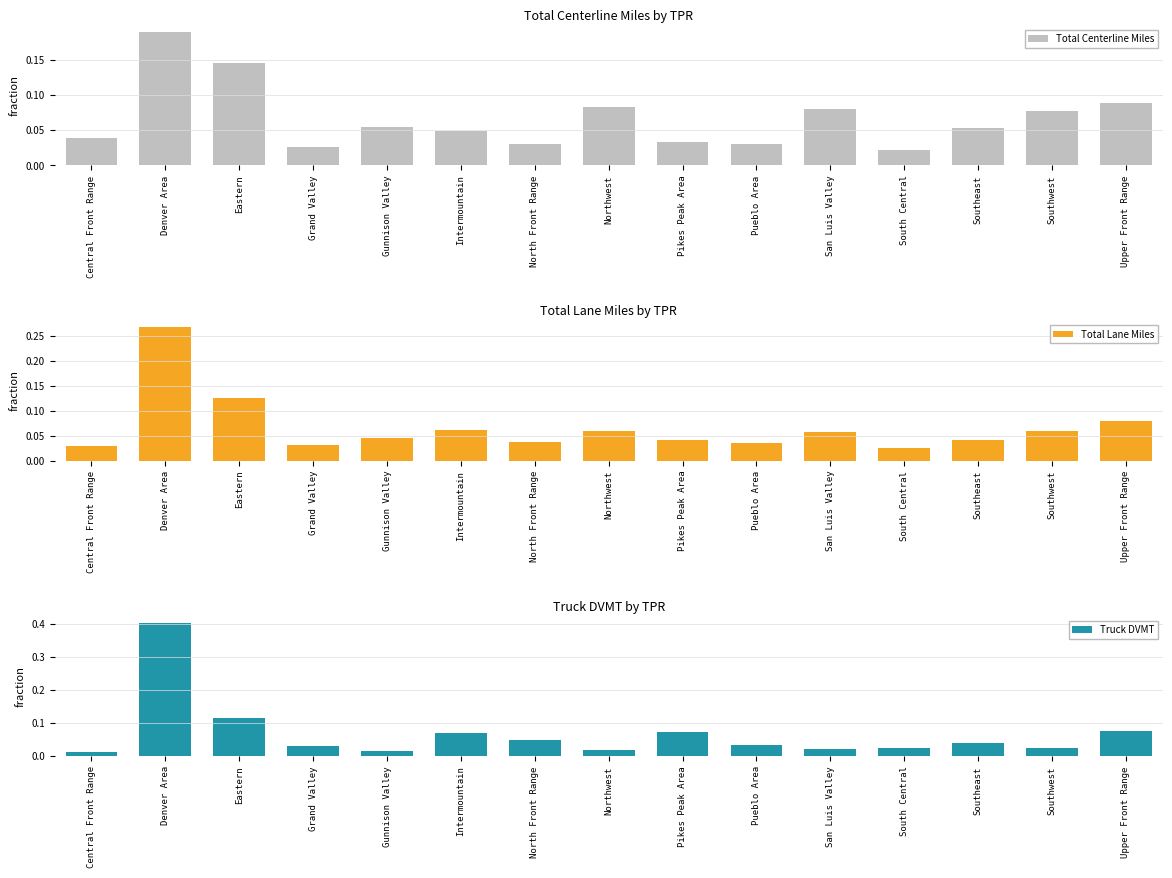

What is the total value across all series at Denver Area?

0.9